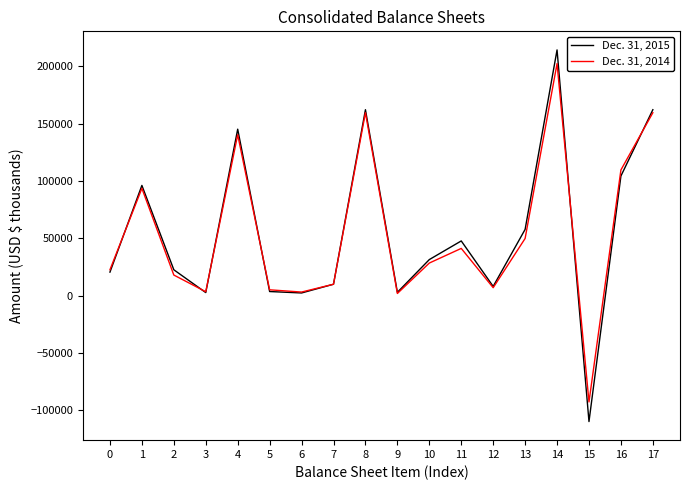

Is the value of Dec. 31, 2015 at 2 greater than the value of Dec. 31, 2014 at 3?

Yes